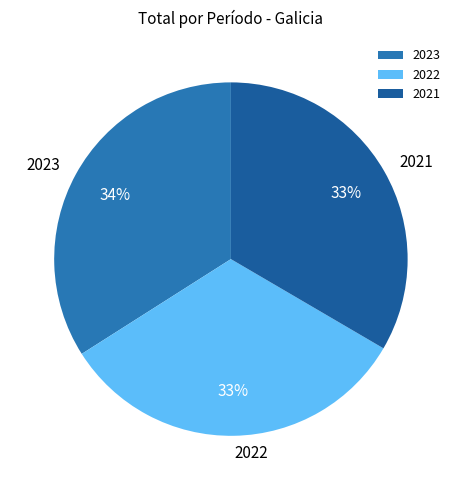

Which has a higher value, 2023 or 2021?

2023